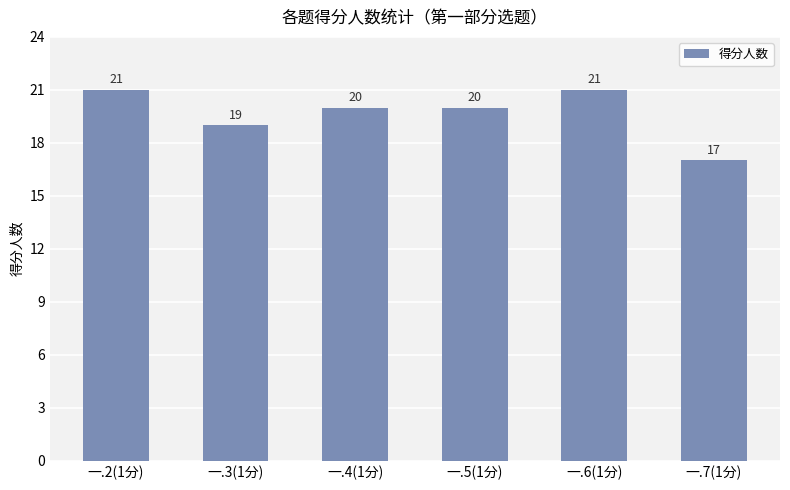

What is the label of the 6th bar from the left?

一.7(1分)